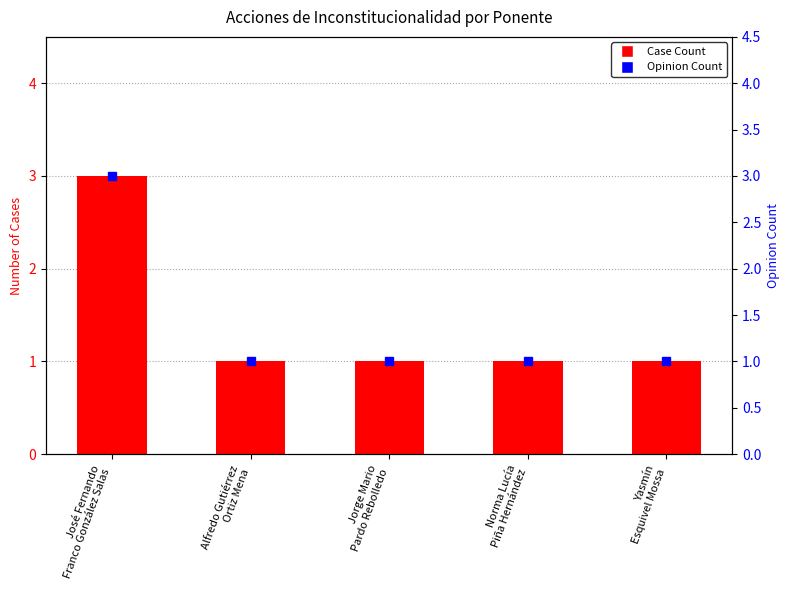

What is the label of the 4th bar from the left?

Norma Lucía
Piña Hernández